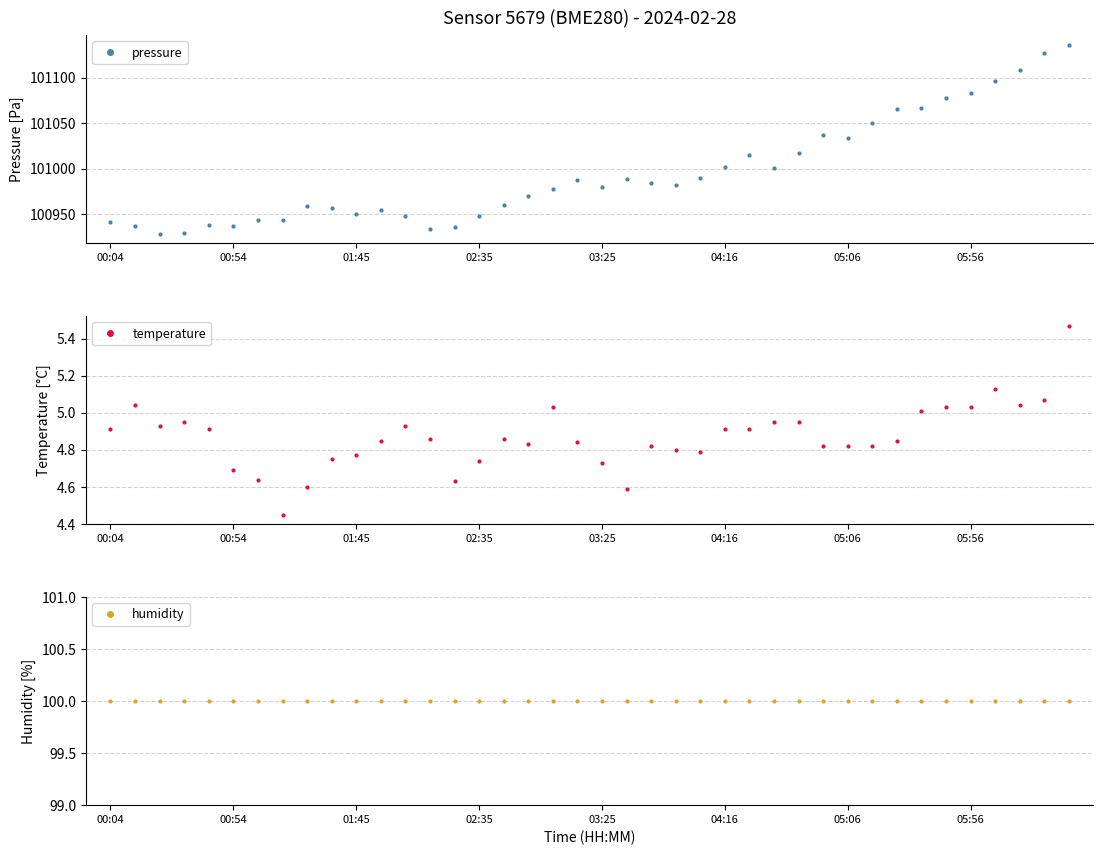

What is the lowest value of the temperature series?

4.5